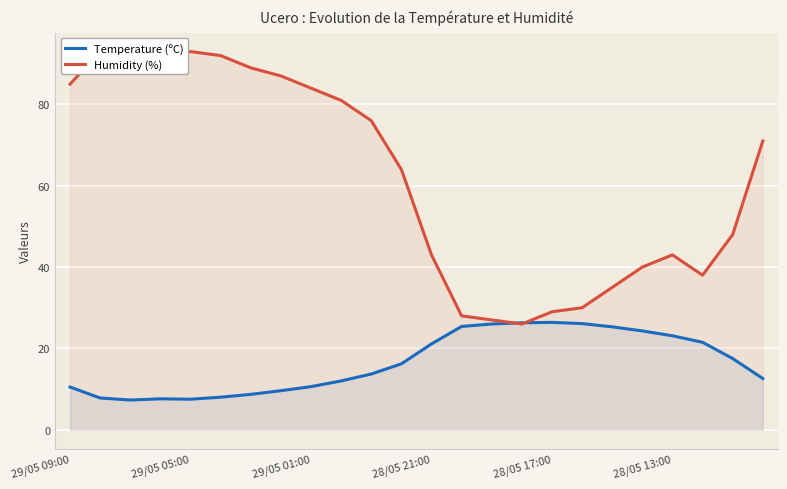

Reading left to right, list all the values displayed in this chart.

Temperature (ºC): 10.5	7.8	7.3	7.6	7.5	8.0	8.7	9.6	10.6	12.0	13.7	16.2	21.1	25.4	26.0	26.3	26.4	26.1	25.3	24.3	23.1	21.5	17.5	12.6
Humidity (%): 85.0	93.0	93.0	92.0	93.0	92.0	89.0	87.0	84.0	81.0	76.0	64.0	43.0	28.0	27.0	26.0	29.0	30.0	35.0	40.0	43.0	38.0	48.0	71.0